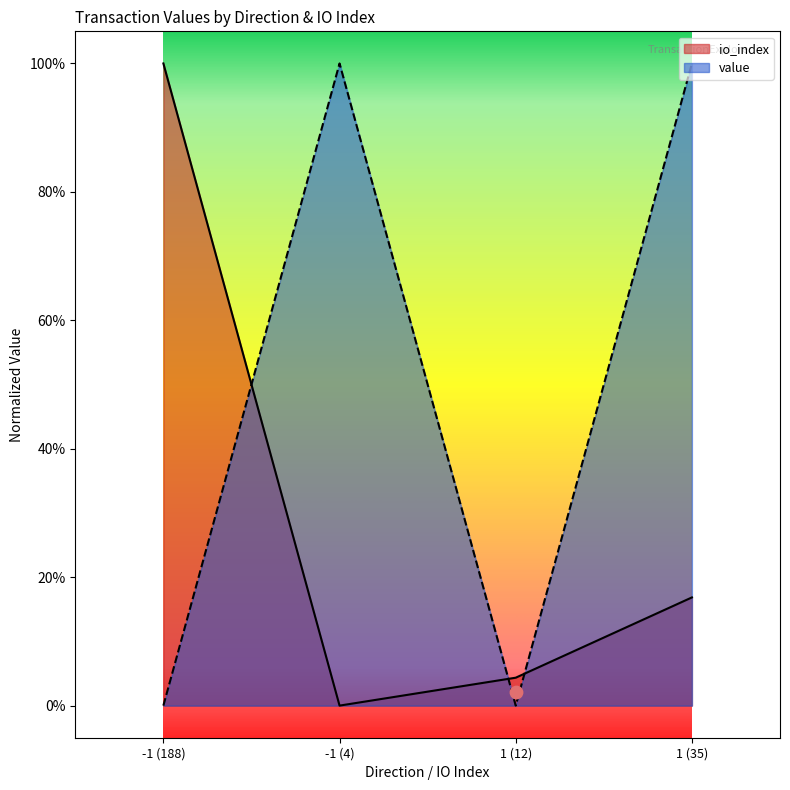

At which category is the sum across all series the highest?

1 (35)